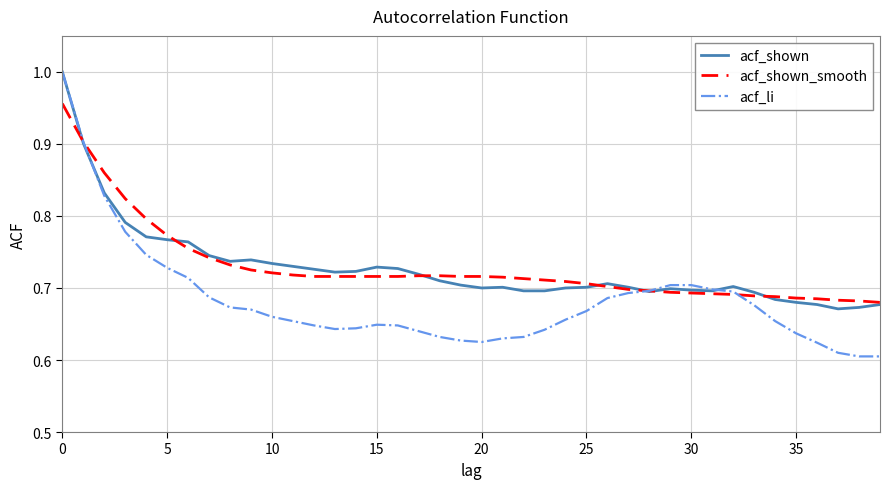

Which series has the largest range (max minus min)?

acf_li